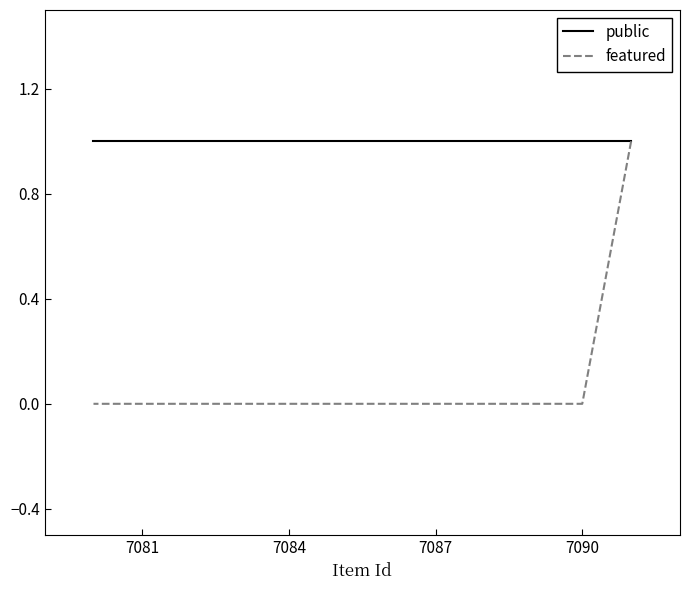

True or false: featured and public cross at least once.

False